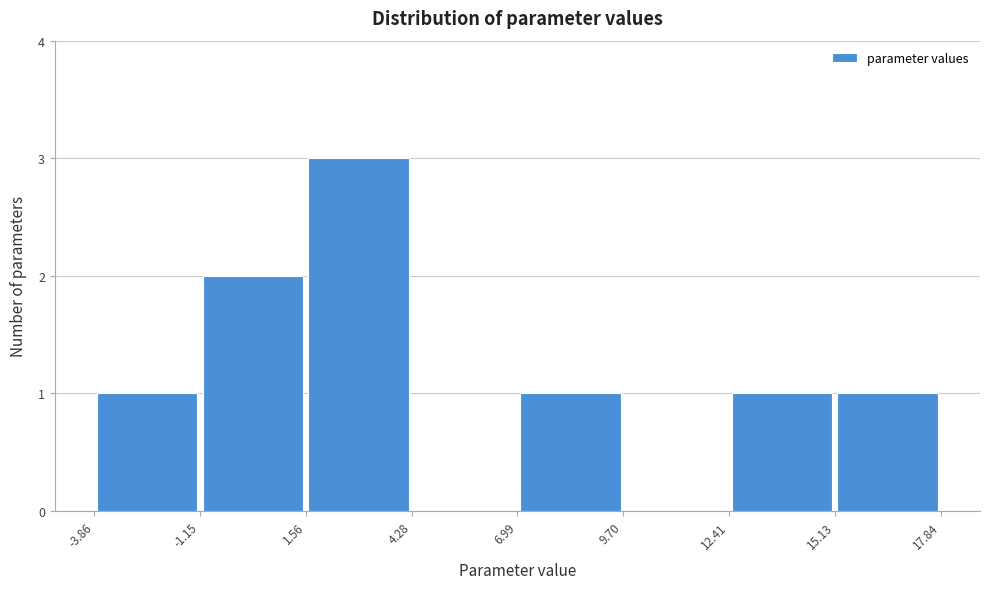

Reading left to right, transcribe this chart: for each bar, give the range it covers on the x-axis and its height. The values are not printed on the chart, so give them approximately, as read against the axis.

-3.86 to -1.15: 1
-1.15 to 1.56: 2
1.56 to 4.28: 3
4.28 to 6.99: 0
6.99 to 9.70: 1
9.70 to 12.41: 0
12.41 to 15.13: 1
15.13 to 17.84: 1